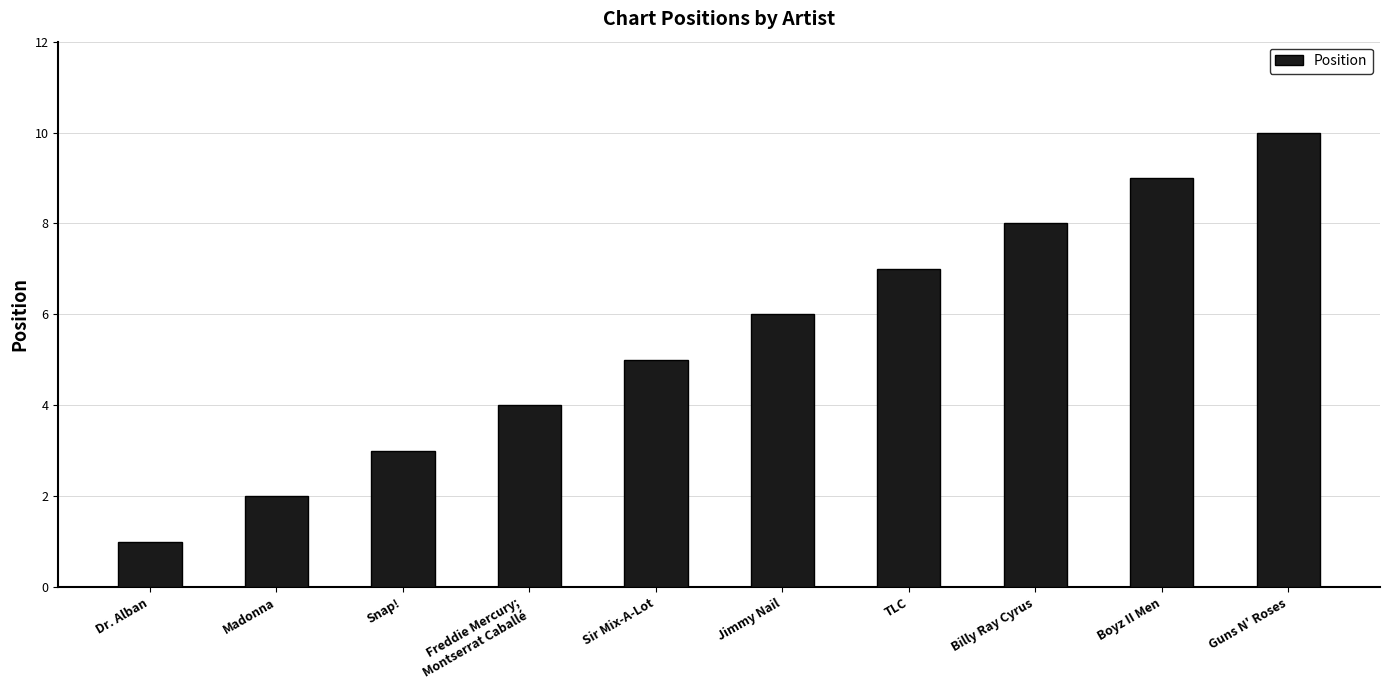

The chart shows a value of 1 at Madonna. True or false?

False